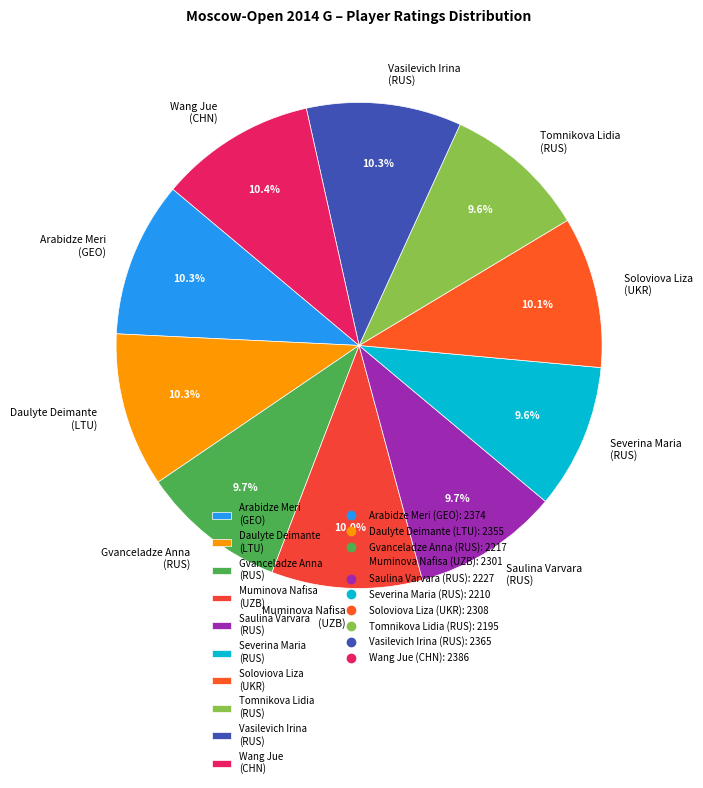

Which has a higher value, Wang Jue (CHN) or Tomnikova Lidia (RUS)?

Wang Jue (CHN)